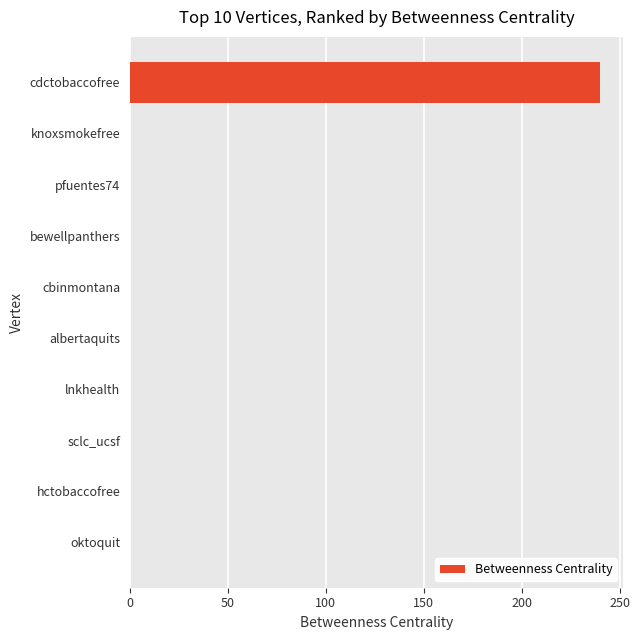

How many distinct data groups are displayed?

1